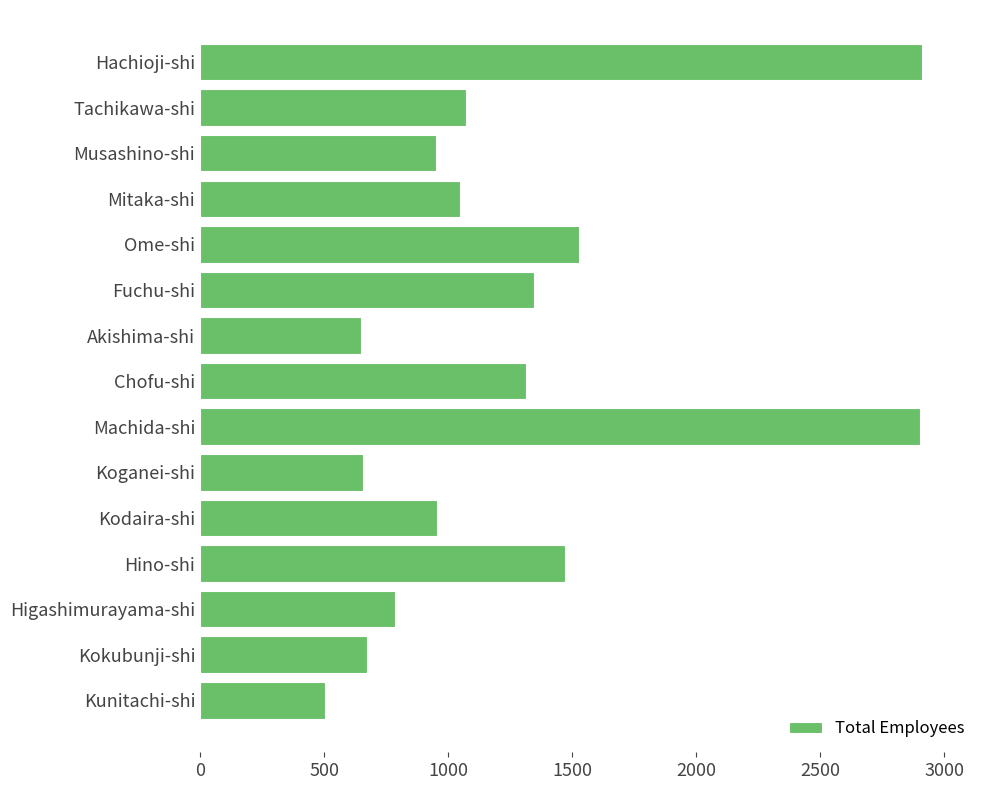

Approximately how many times larger is the value at Mitaka-shi compared to Higashimurayama-shi?

1.3